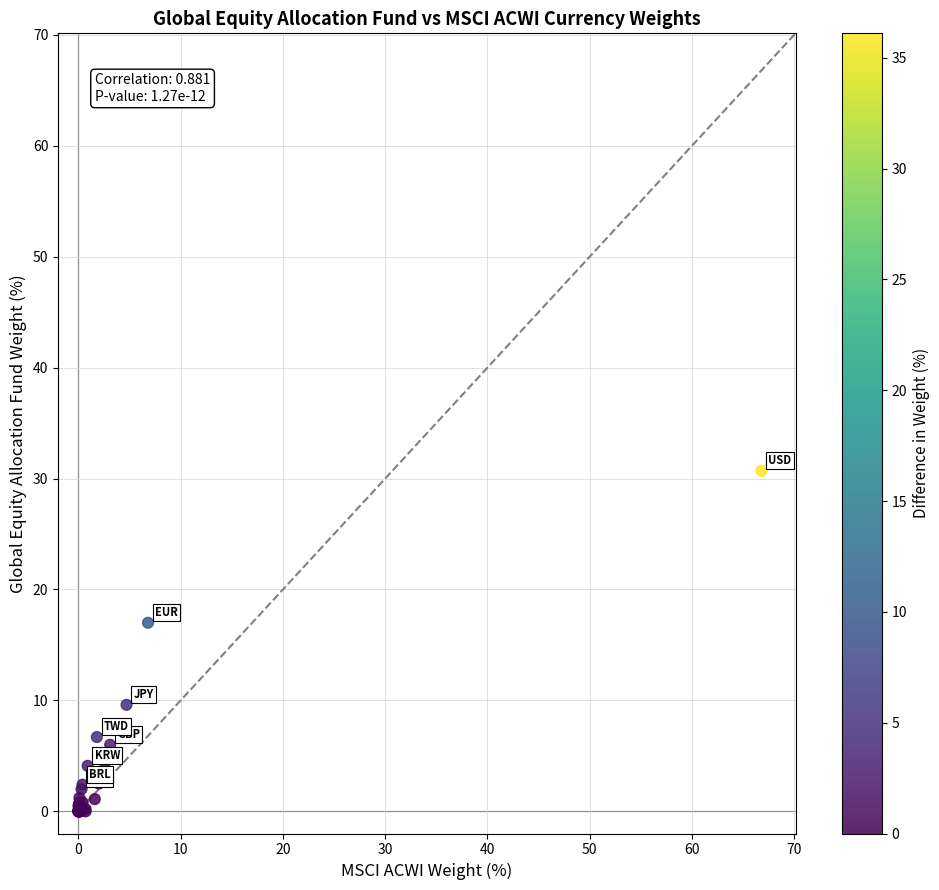

What Y value in the scatter plot is closest to 15?

17.0